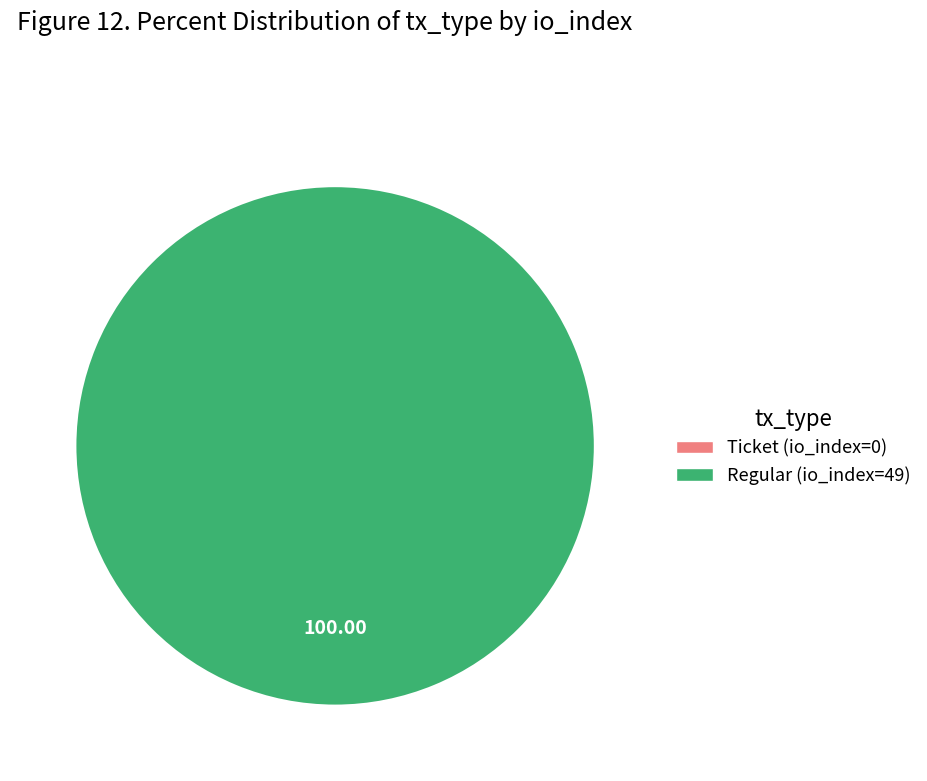

What is the smallest slice in the pie chart?

Ticket (io_index=0)